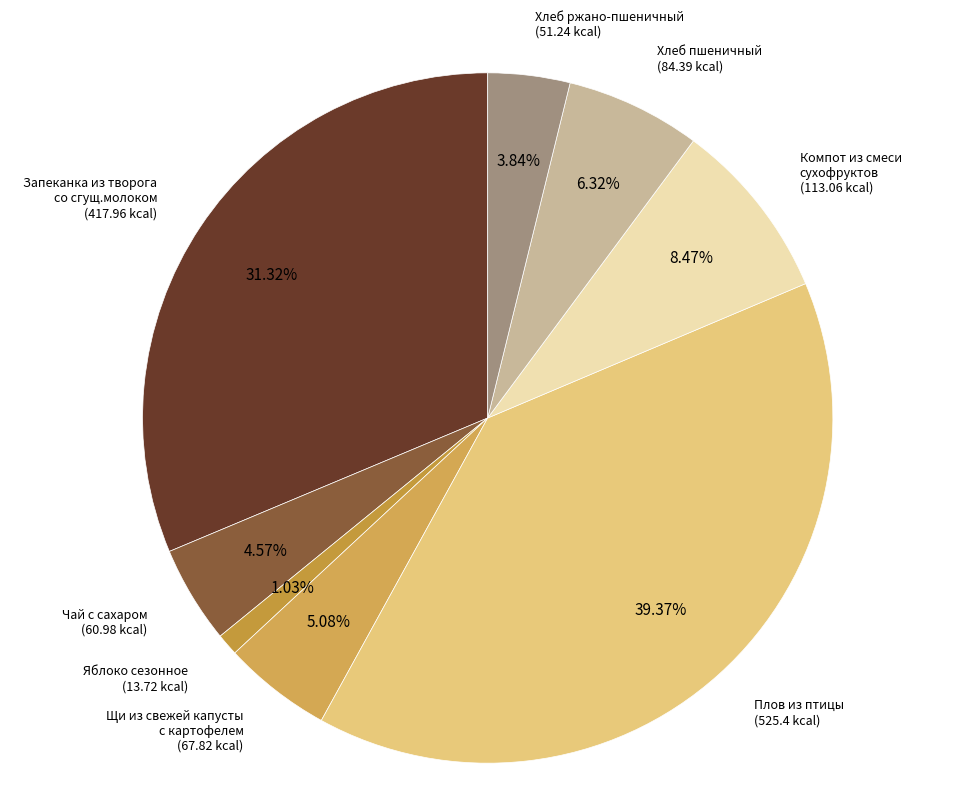

Is the sum of Чай с сахаром and Яблоко сезонное greater than half?

No